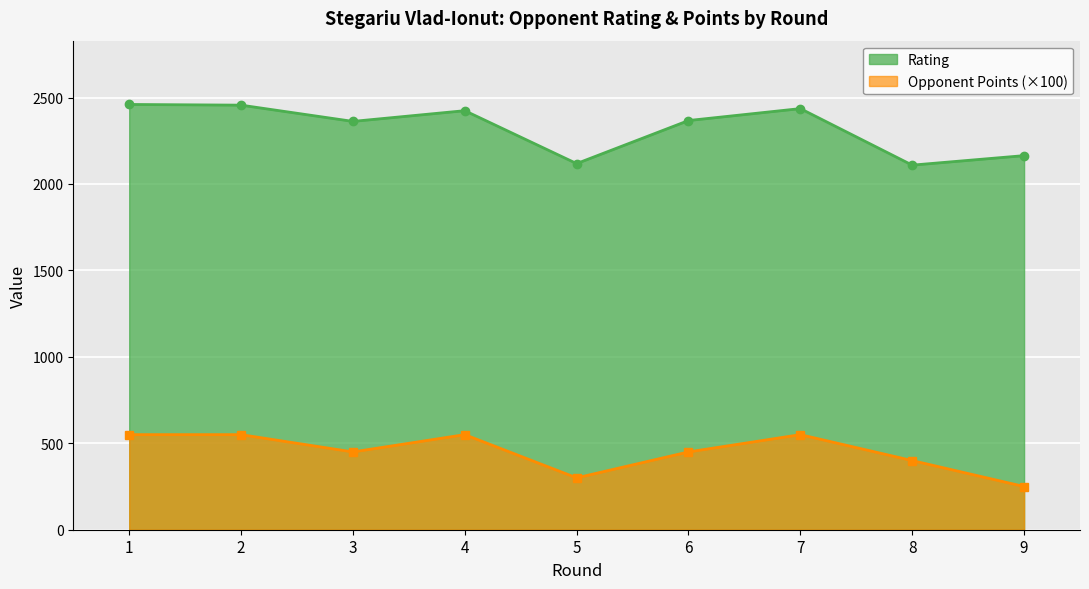

Which series has the largest total across all categories?

Rating